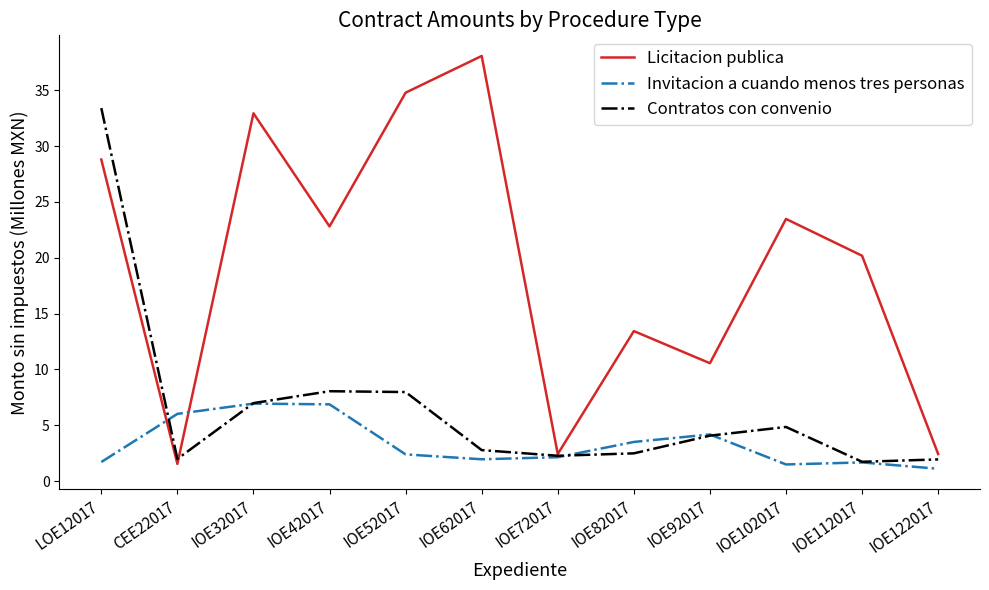

Rank the series at IOE52017 from highest to lowest value.

Licitacion publica, Contratos con convenio, Invitacion a cuando menos tres personas